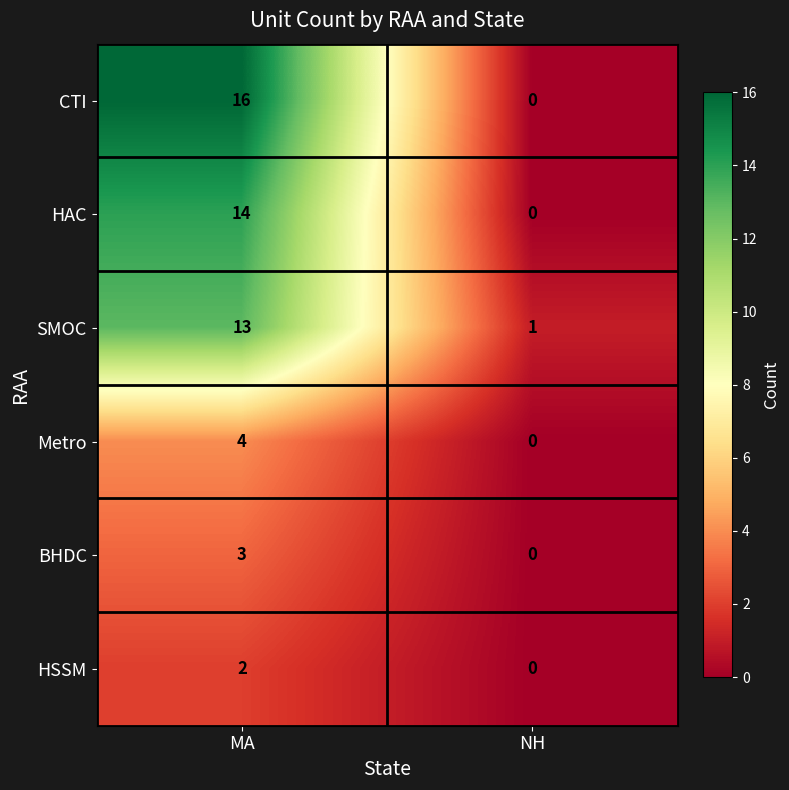

How many values in the HSSM series are below 2?

1